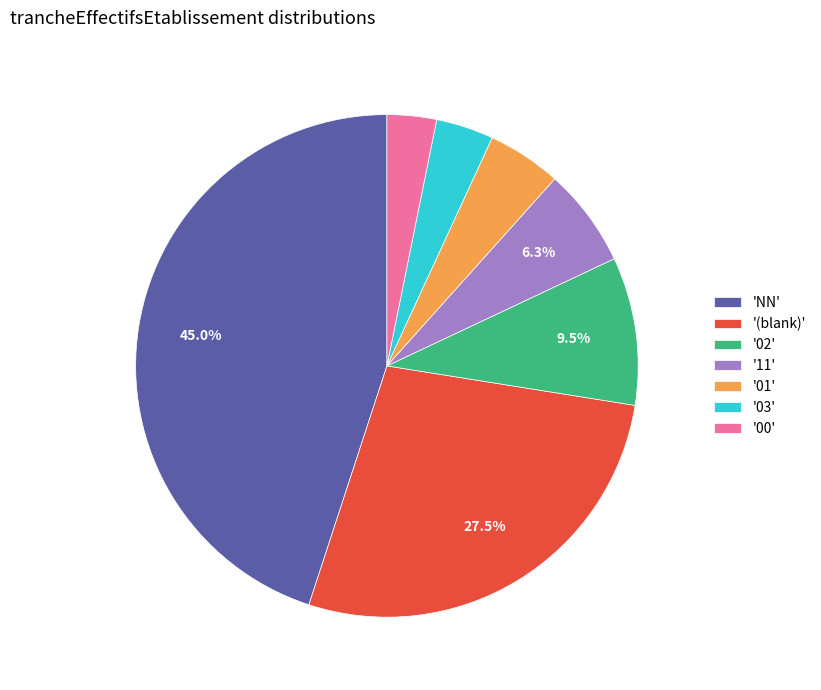

What is the total percentage of '11' and 'NN'?

51.3%